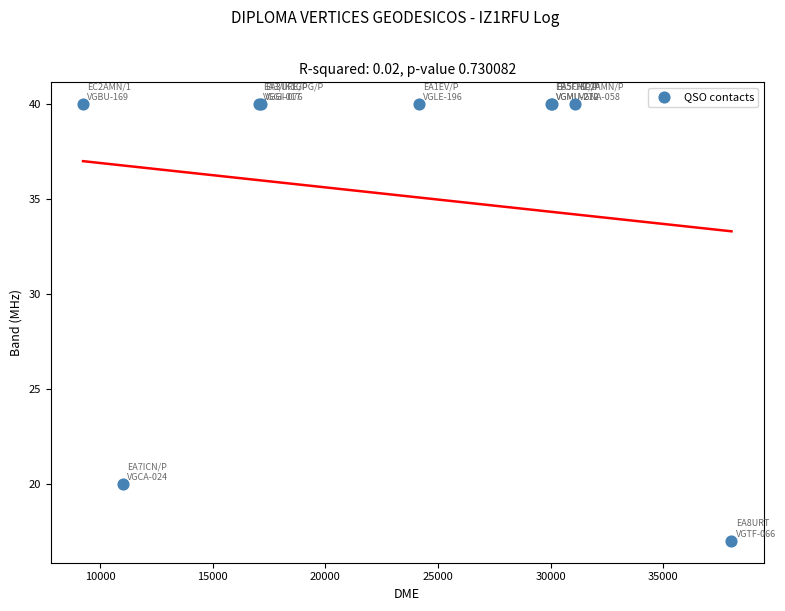

What Y value in the scatter plot is closest to 28?

20